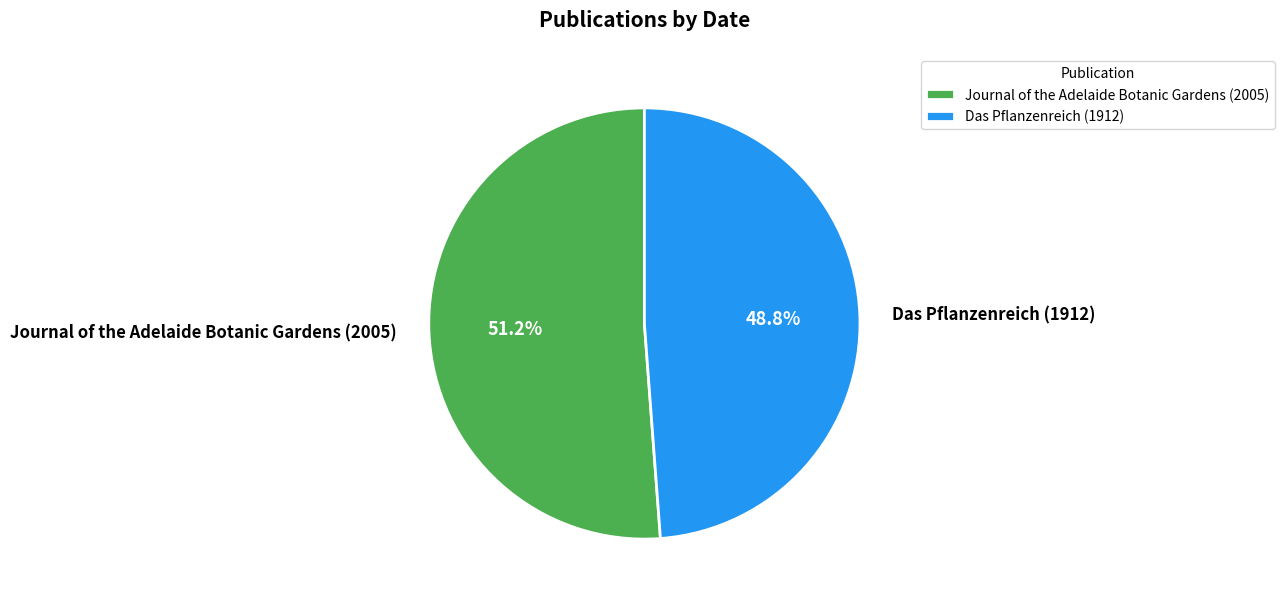

What is the smallest slice in the pie chart?

Das Pflanzenreich (1912)